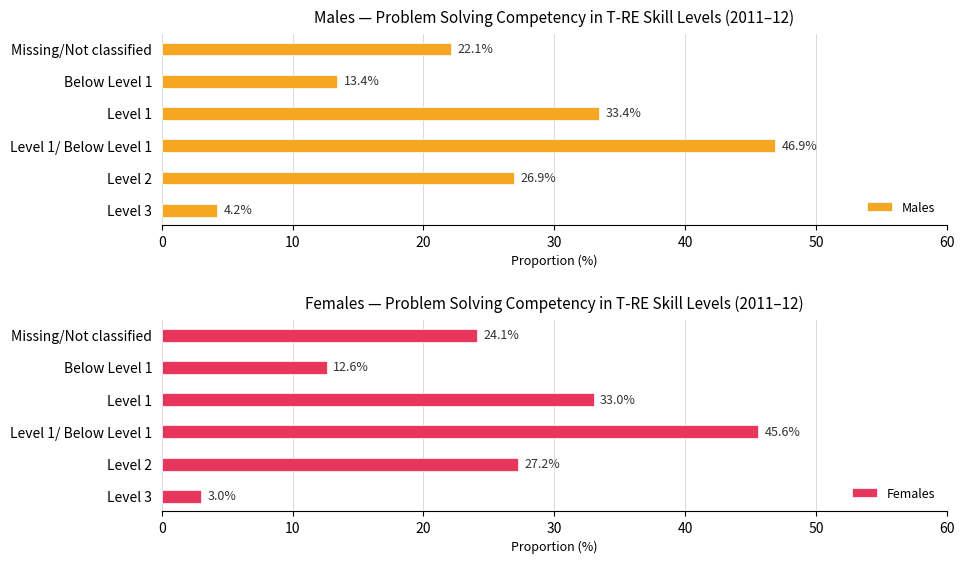

Which series has the largest total across all categories?

Males